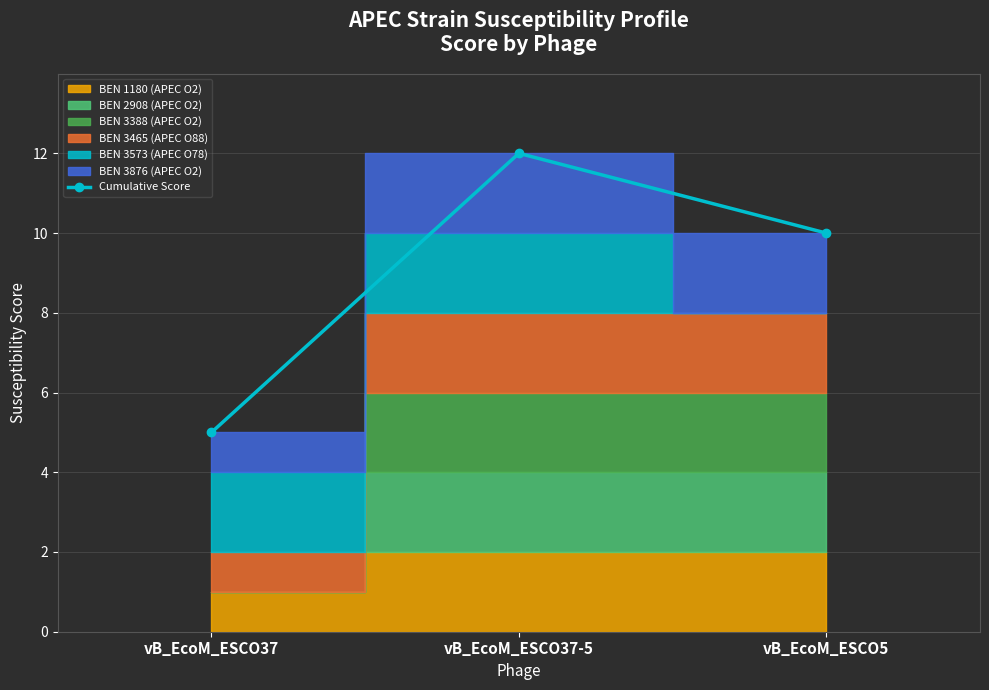

What is the label of the 3rd point from the left?

vB_EcoM_ESCO5